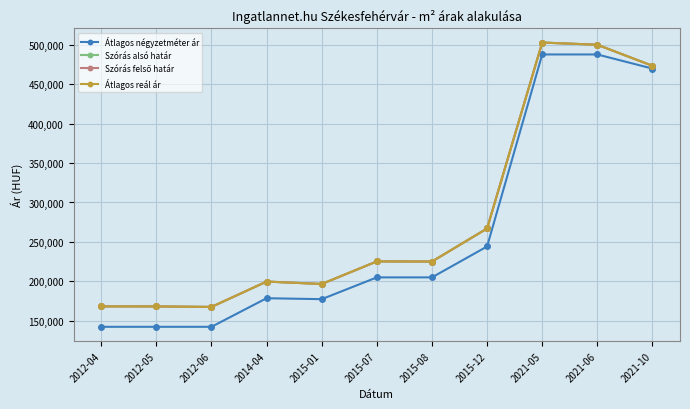

Does the chart have visible grid lines?

Yes